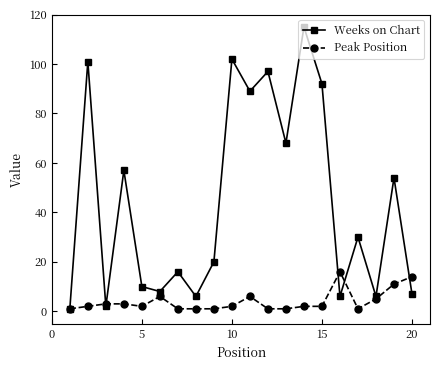

What is the value of the Weeks on Chart point at the 18th from the left?

6